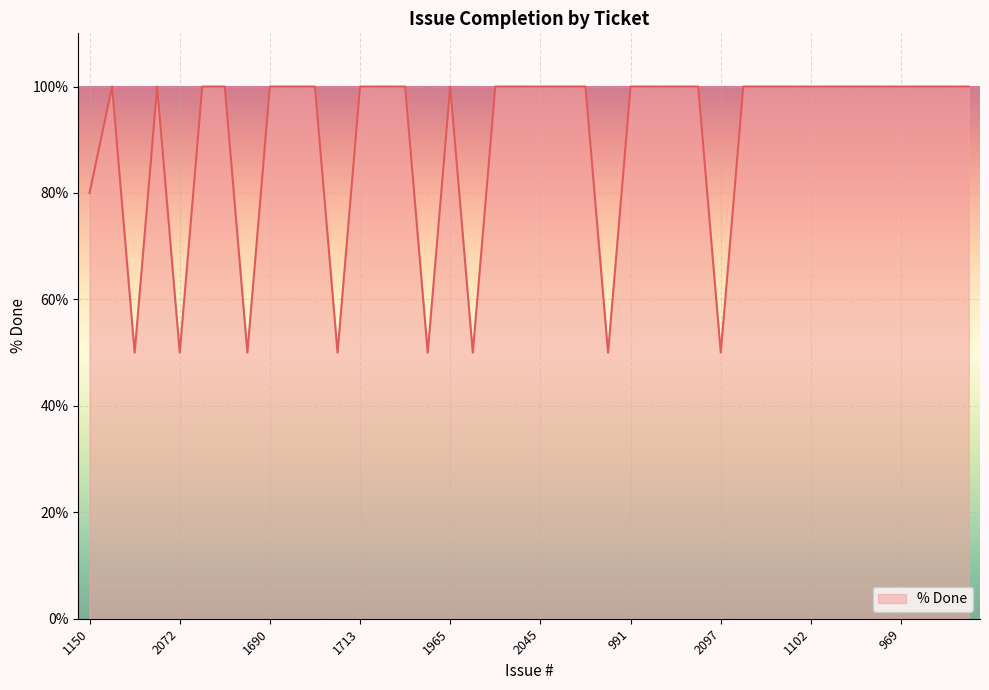

What is the smallest value displayed?

50